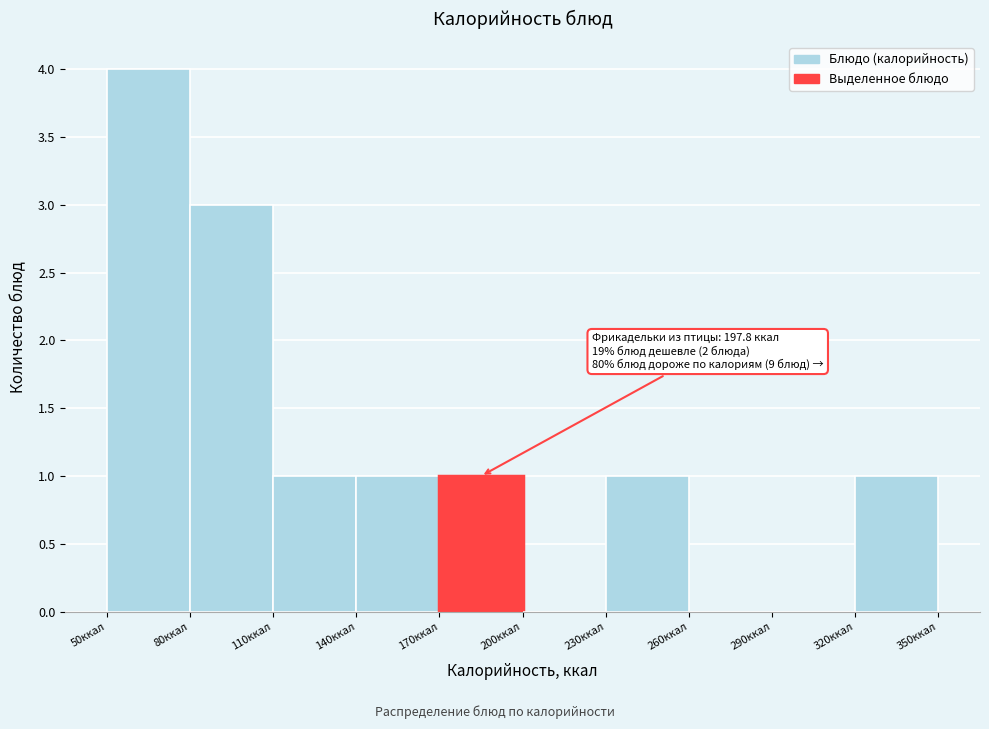

Which range on the x-axis has the tallest bar?

50 to 80